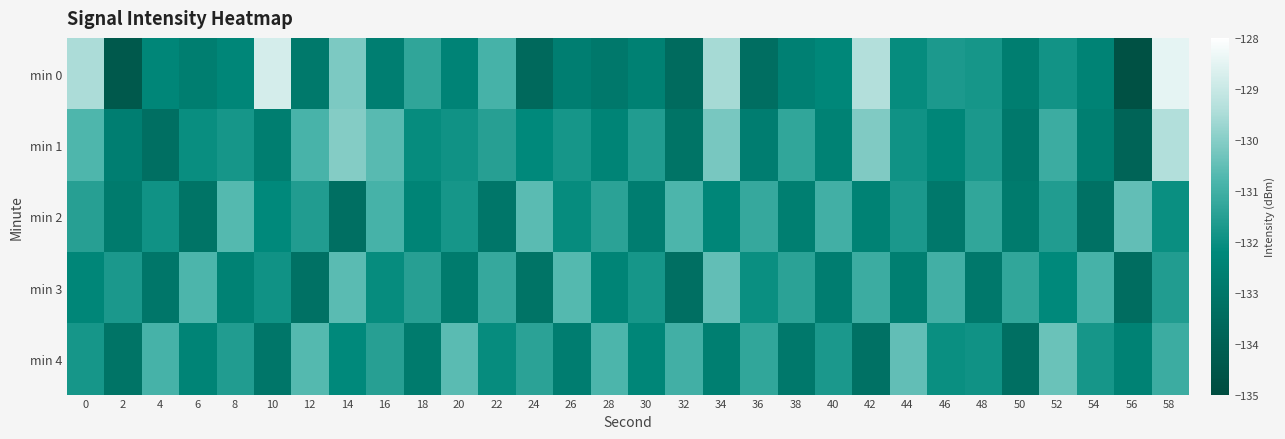

What is the spread (max minus min) of values at 42?

3.8